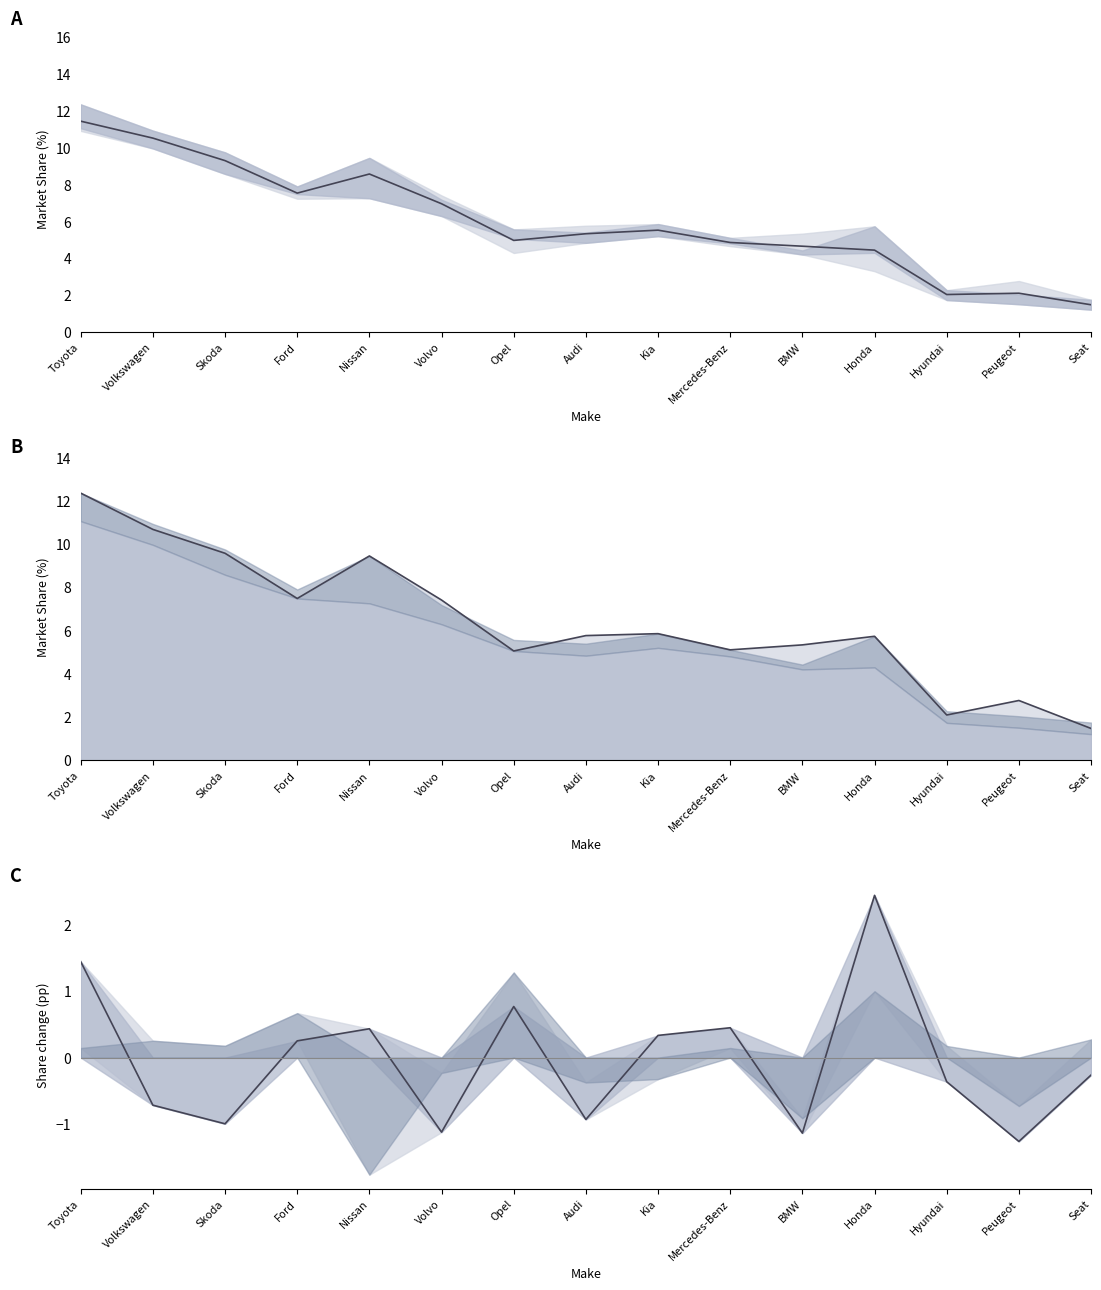

True or false: upper bound and Mar 2016 vs 2015 intersect in this chart.

False